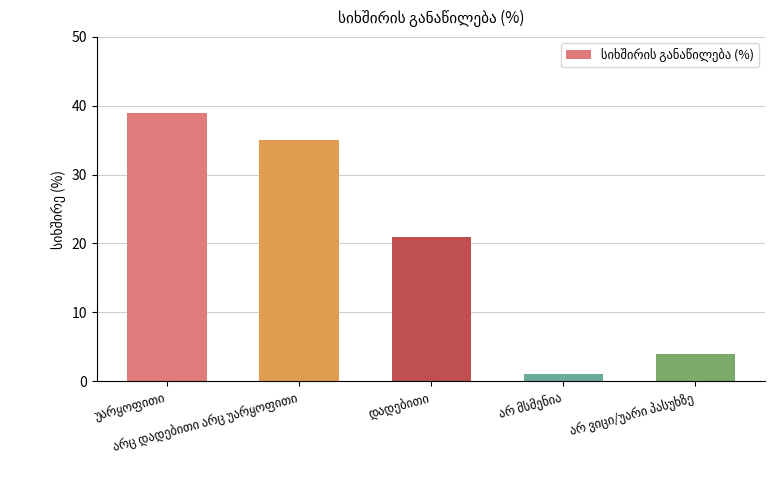

How many series are shown in this chart?

1